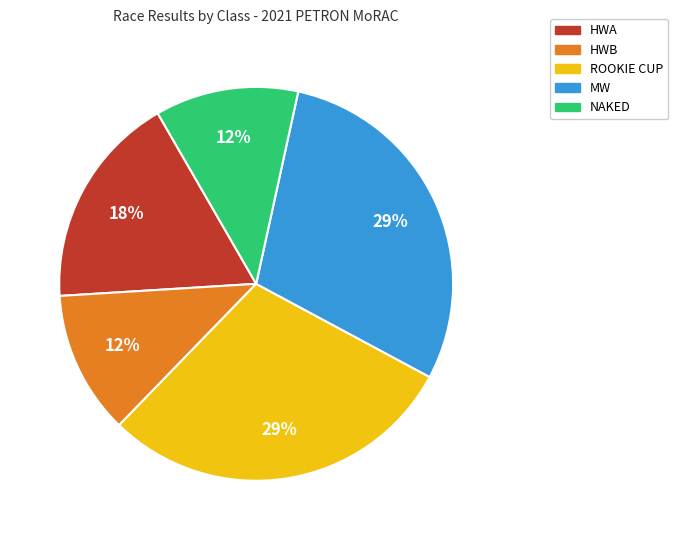

Combined, do HWA and NAKED account for over 50%?

No